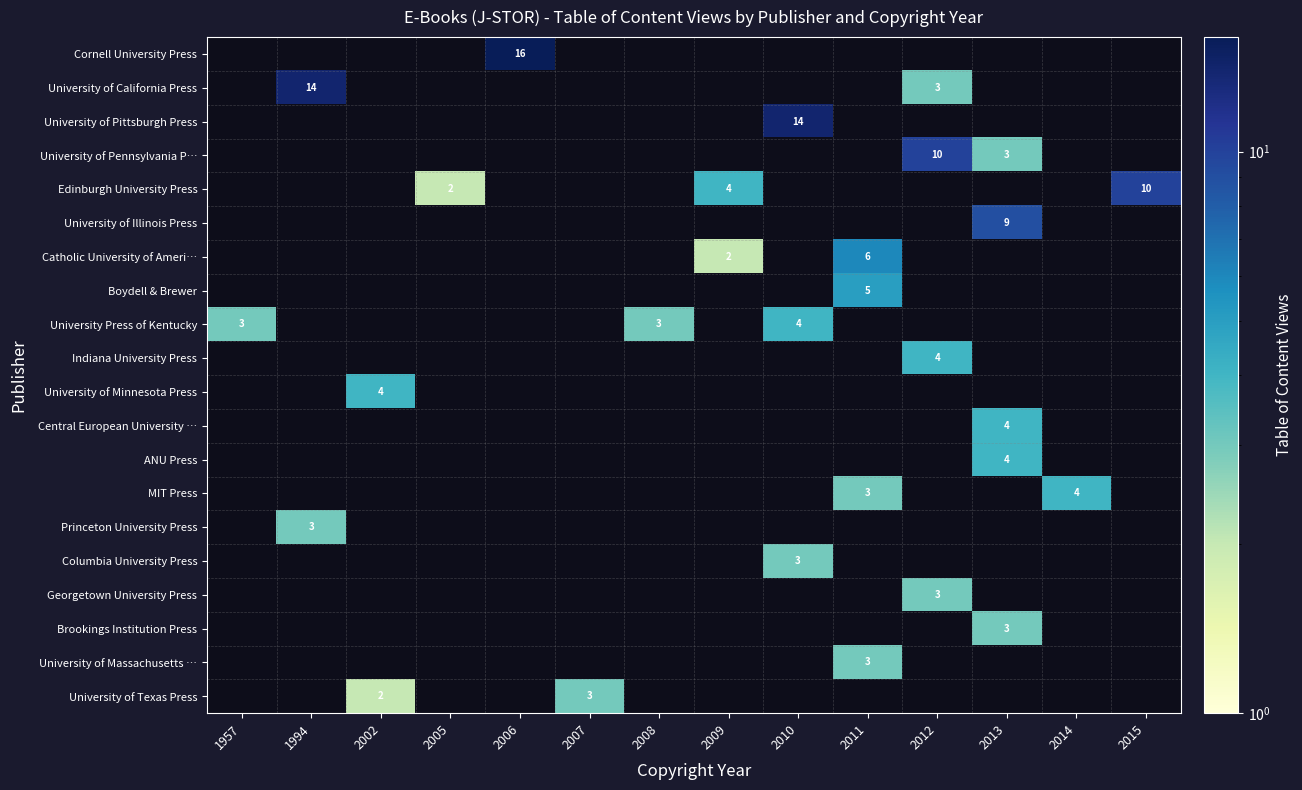

Rank the categories by row_6 value from lowest to highest.

1957, 1994, 2002, 2005, 2006, 2007, 2008, 2010, 2012, 2013, 2014, 2015, 2009, 2011